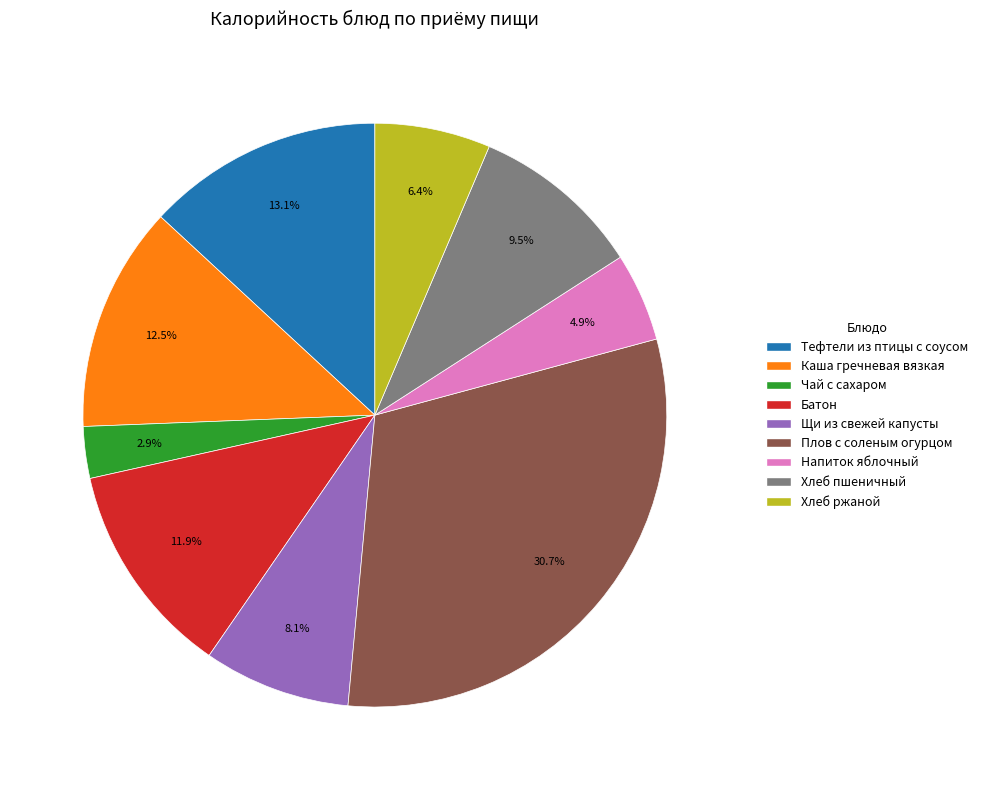

What is the largest slice in the pie chart?

Плов с соленым огурцом